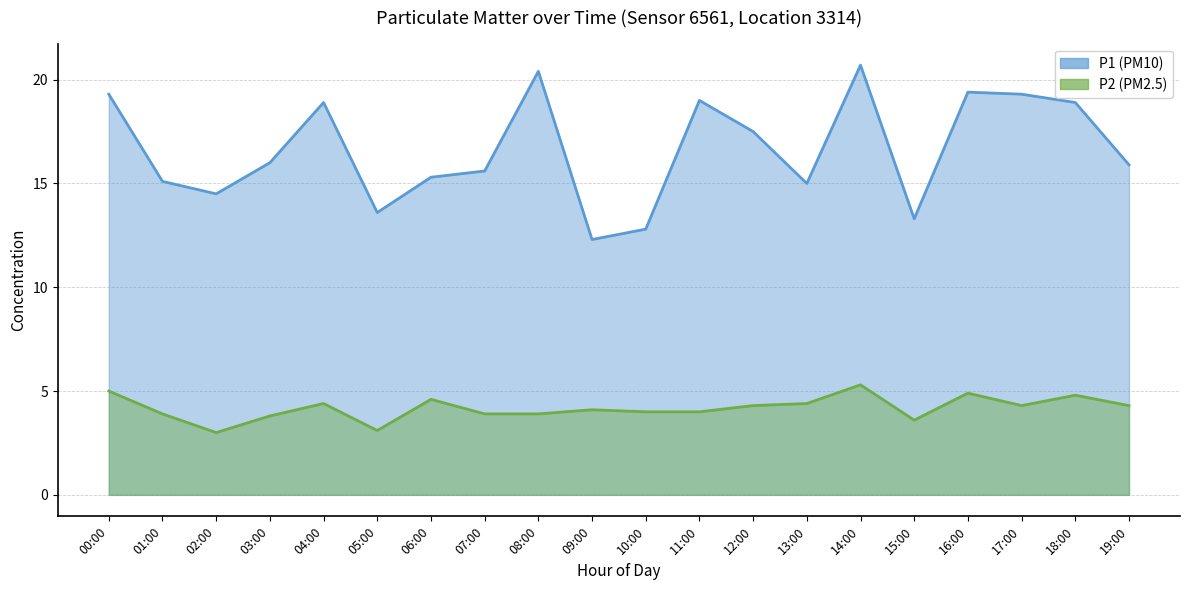

What is the difference between the maximum and minimum values in the P2 series?

2.3